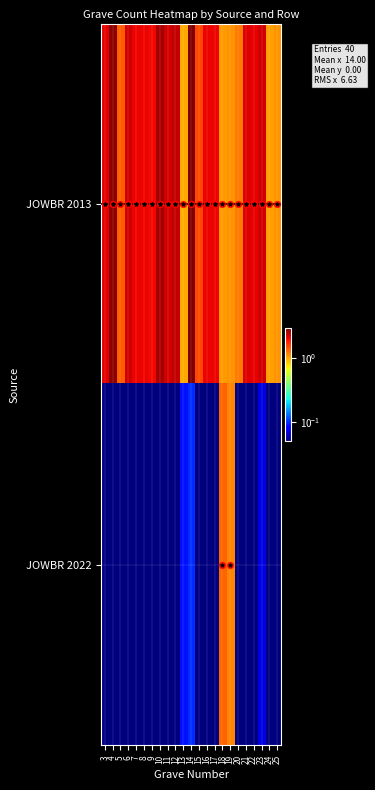

What is the spread (max minus min) of values at 18?

0.3